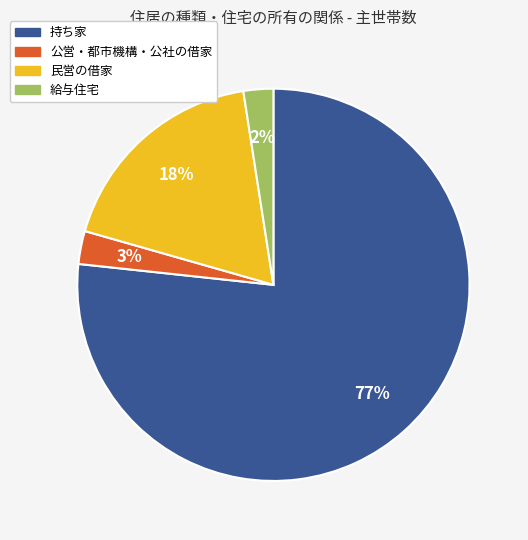

Combined, do 民営の借家 and 公営・都市機構・公社の借家 account for over 50%?

No